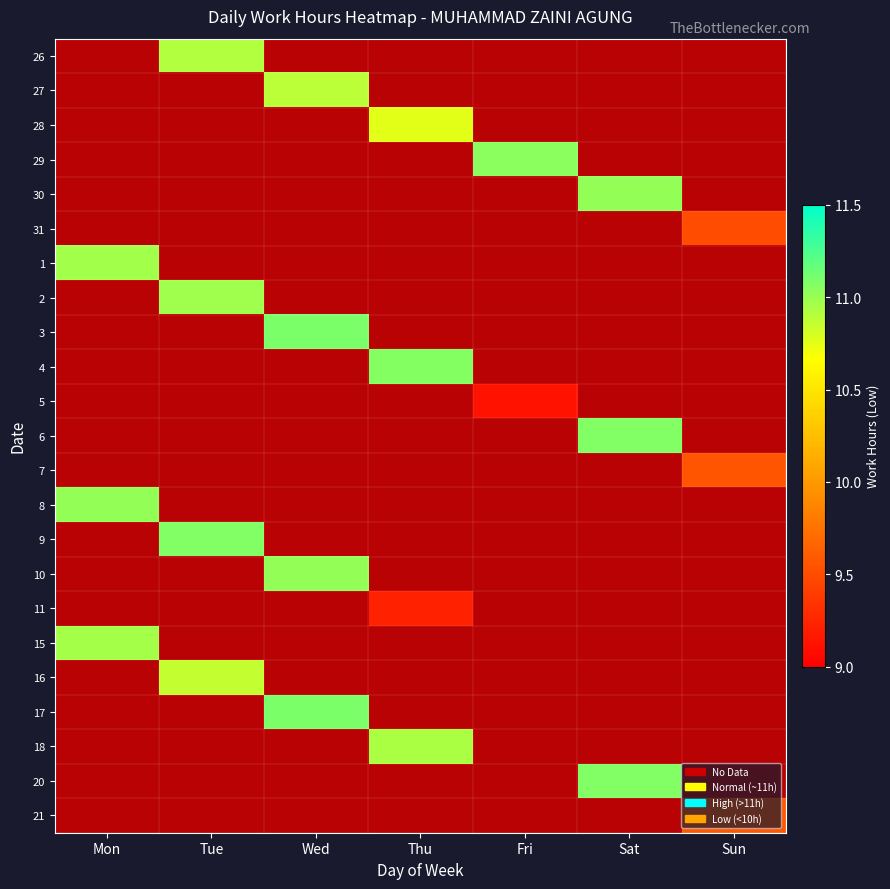

The 29 series shows 19.3 at Thu. True or false?

False